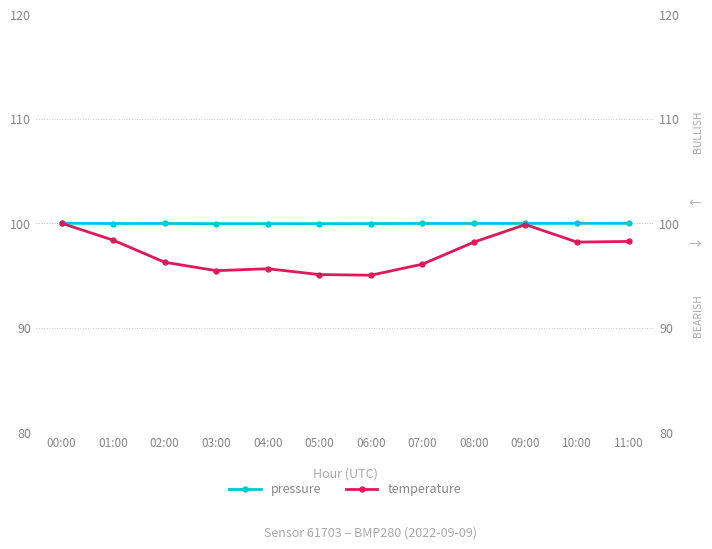

Reading right to left, extract all data points from this chart.

pressure: 100.0	100.0	100.0	100.0	100.0	100.0	100.0	100.0	100.0	100.0	100.0	100.0
temperature: 98.3	98.2	99.9	98.2	96.1	95.0	95.1	95.6	95.5	96.3	98.4	100.0